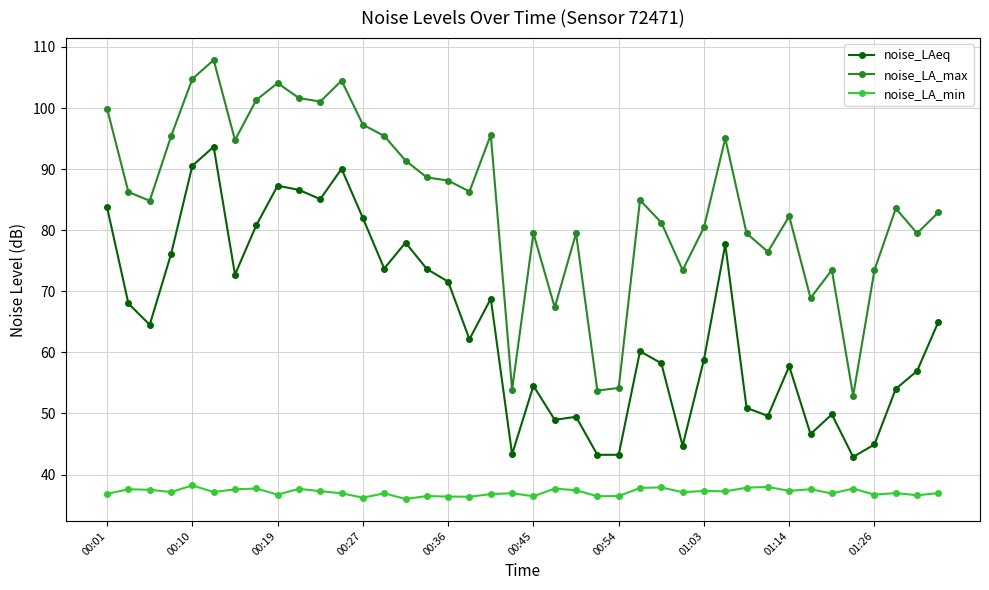

True or false: noise_LA_max and noise_LA_min intersect in this chart.

False